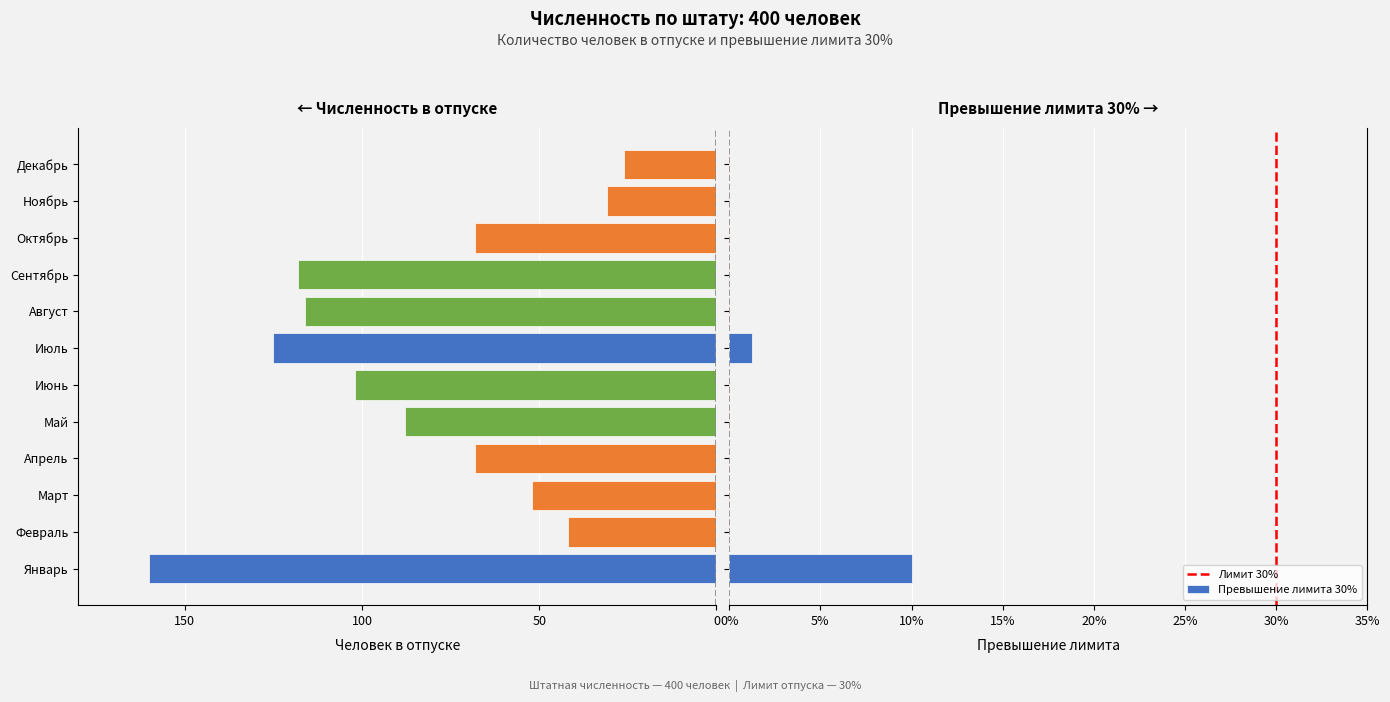

True or false: Количество человек в отпуске has a value of -31.0 at Ноябрь.

True